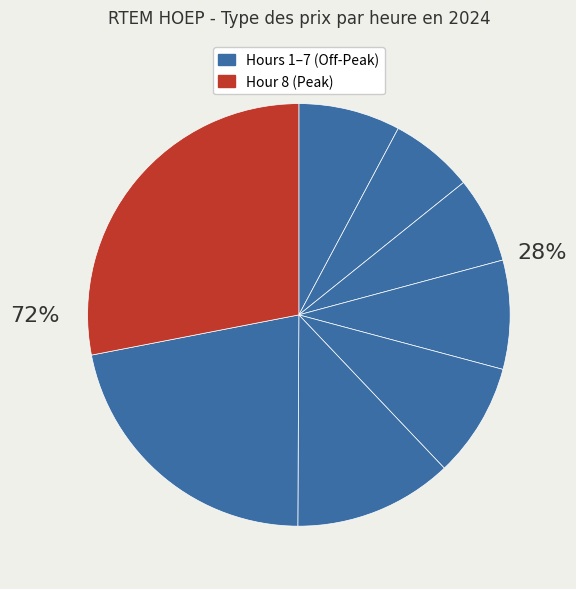

How many slices are in this pie chart?

8